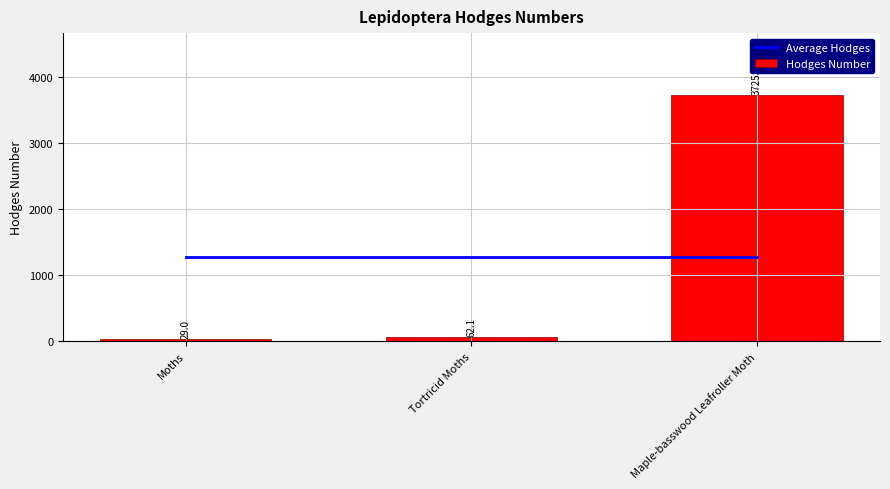

What is the maximum value shown in the chart?

3725.0